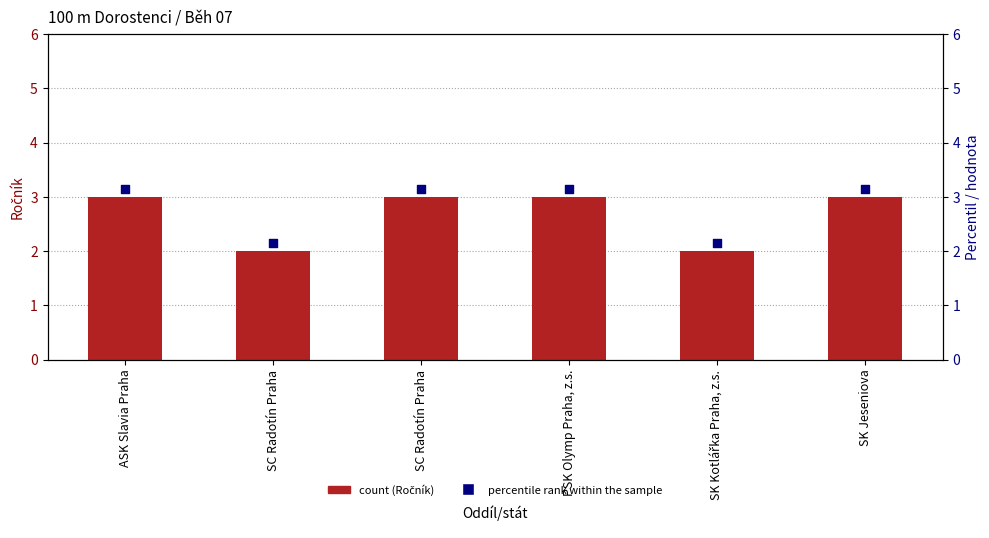

Is the value of Ročník at SC Radotín Praha greater than the value of percentile rank within the sample at SC Radotín Praha?

No